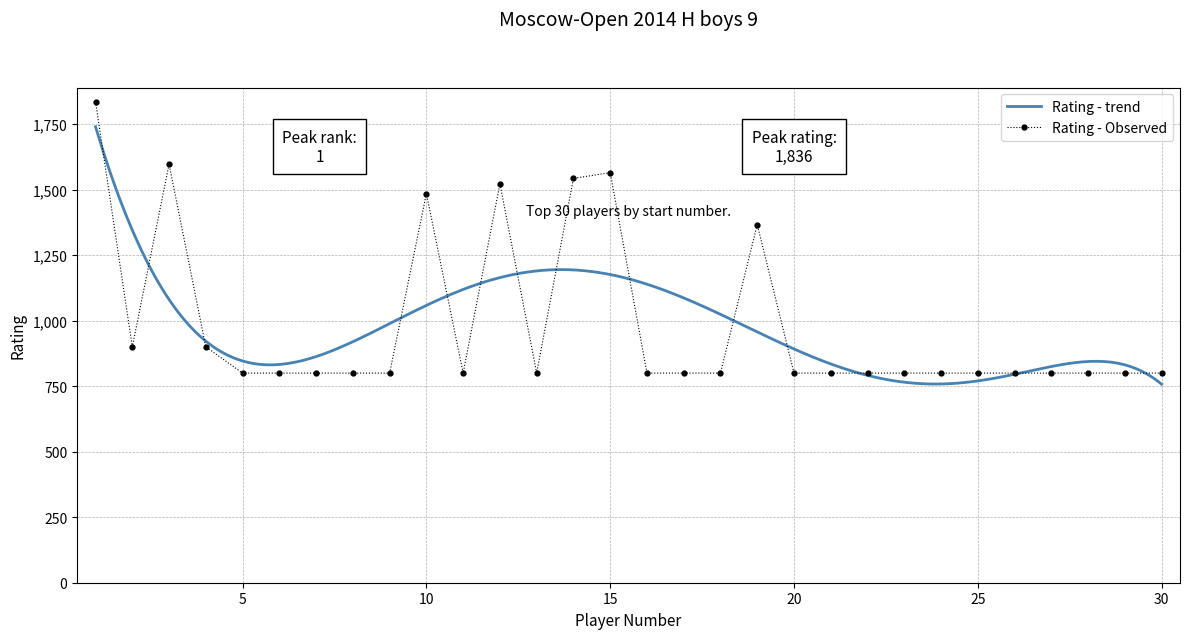

Is this an area chart (filled region under the line)?

No